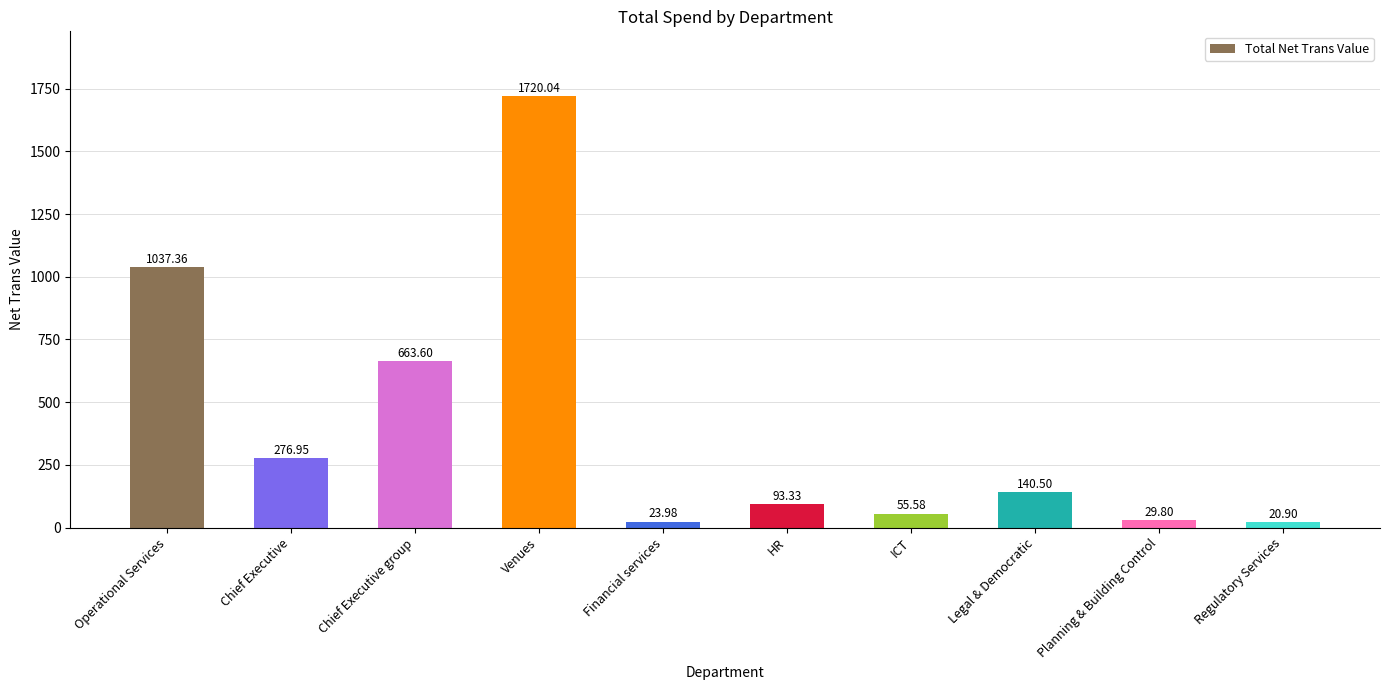

What is the smallest value displayed?

20.9